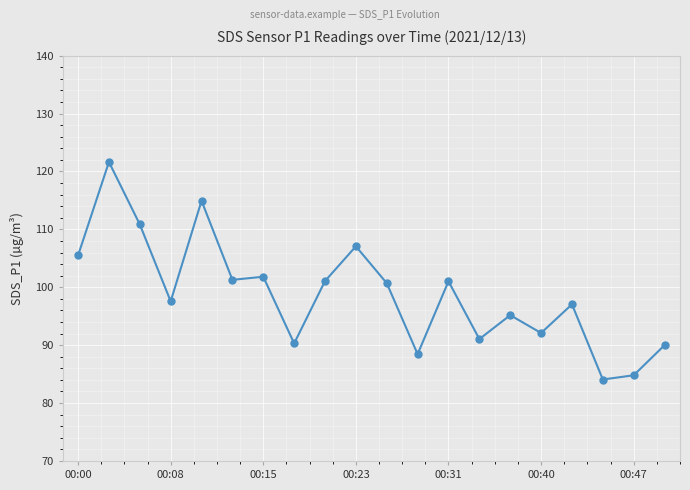

What is the minimum value shown in the chart?

84.1